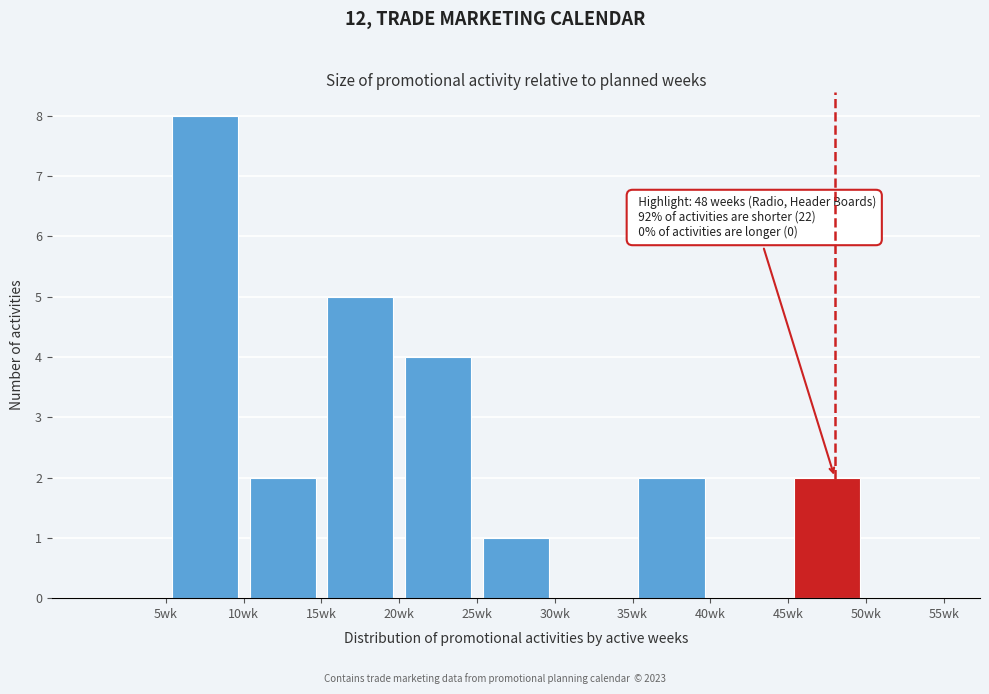

Which range on the x-axis has the tallest bar?

5 to 10